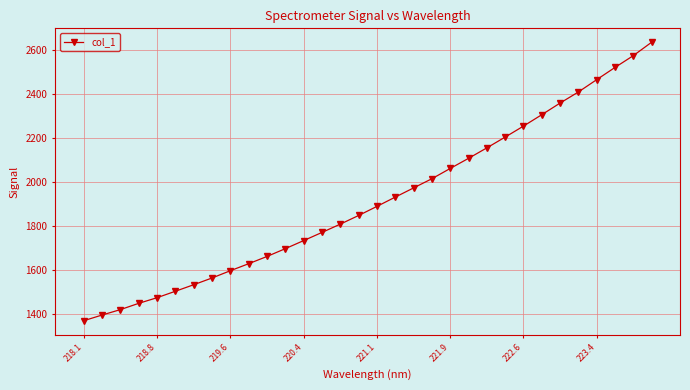

What is the maximum value shown in the chart?

2635.1